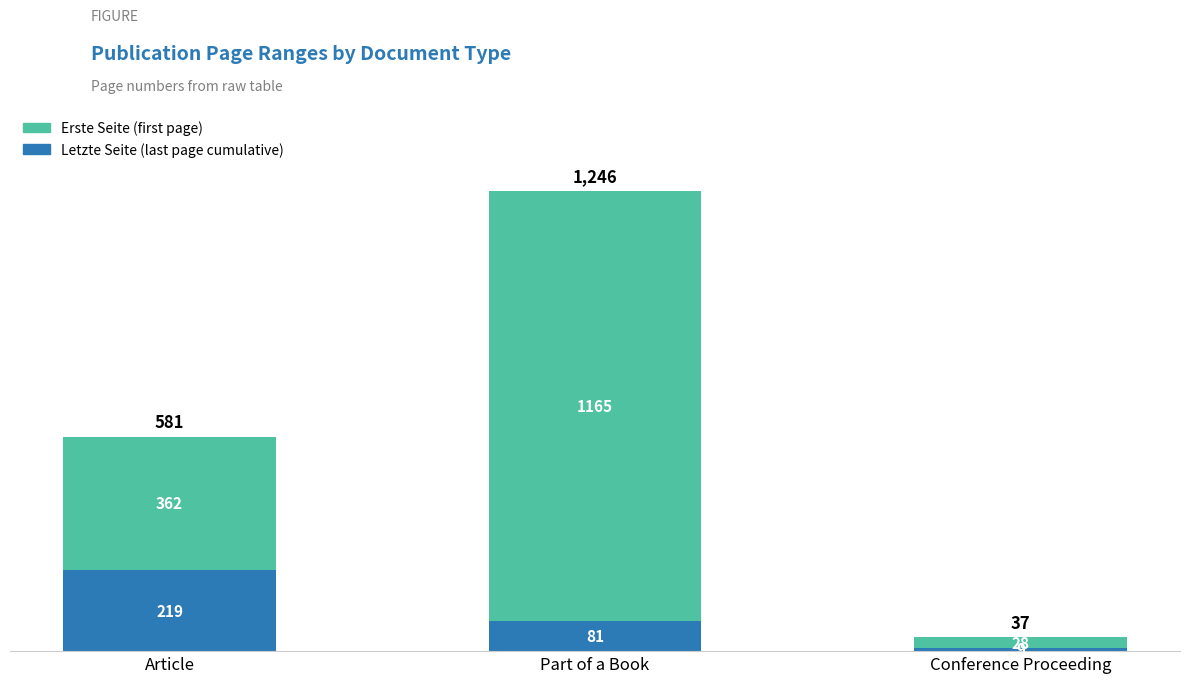

At which category is the sum across all series the highest?

Part of a Book